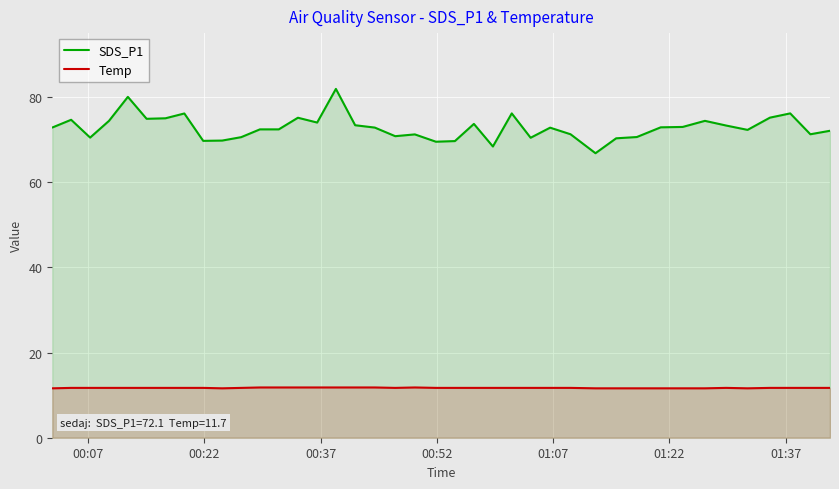

True or false: SDS_P1 and Temp intersect in this chart.

False